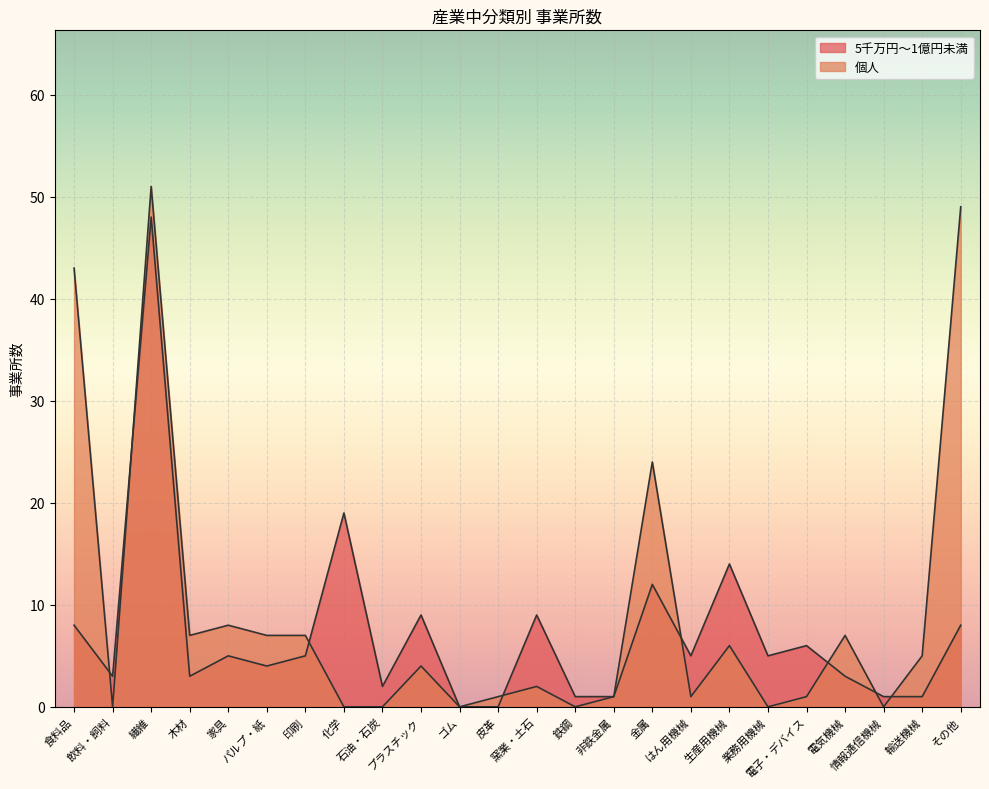

Reading left to right, what are all the values shown in this chart?

5千万円～1億円未満: 食料品=8	飲料・飼料=3	繊維=48	木材=3	家具=5	パルプ・紙=4	印刷=5	化学=19	石油・石炭=2	プラスチック=9	ゴム=0	皮革=0	窯業・土石=9	鉄鋼=1	非鉄金属=1	金属=12	はん用機械=5	生産用機械=14	業務用機械=5	電子・デバイス=6	電気機械=3	情報通信機械=1	輸送機械=1	その他=8
個人: 食料品=43	飲料・飼料=0	繊維=51	木材=7	家具=8	パルプ・紙=7	印刷=7	化学=0	石油・石炭=0	プラスチック=4	ゴム=0	皮革=1	窯業・土石=2	鉄鋼=0	非鉄金属=1	金属=24	はん用機械=1	生産用機械=6	業務用機械=0	電子・デバイス=1	電気機械=7	情報通信機械=0	輸送機械=5	その他=49